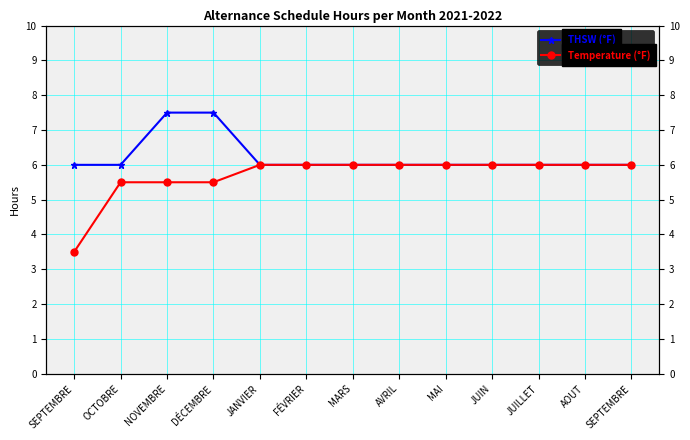

What is the sum of the THSW (°F) values at MAI and DÉCEMBRE?

13.5